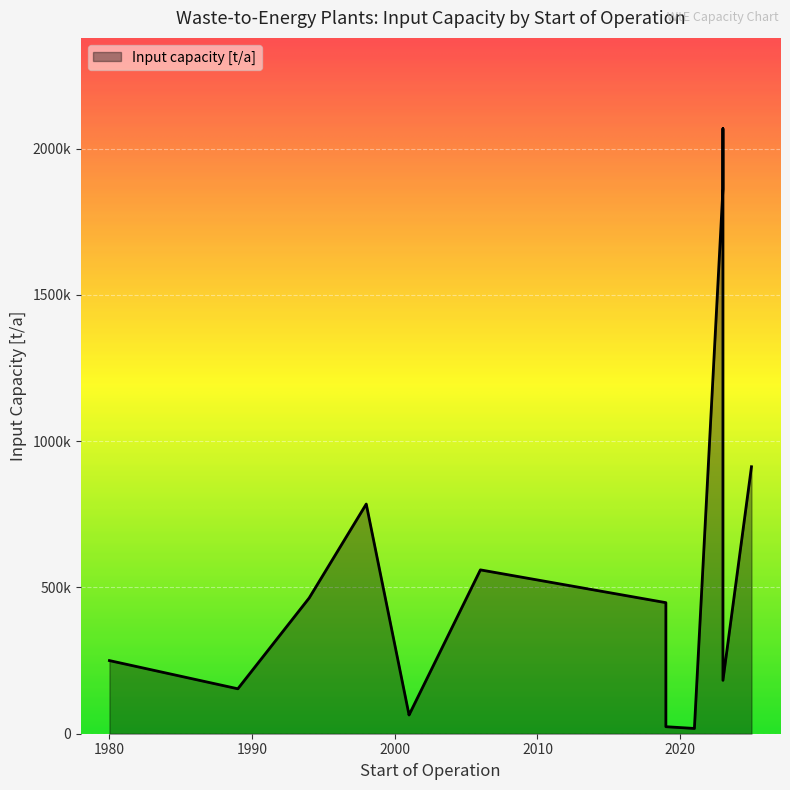

What is the average value?

543149